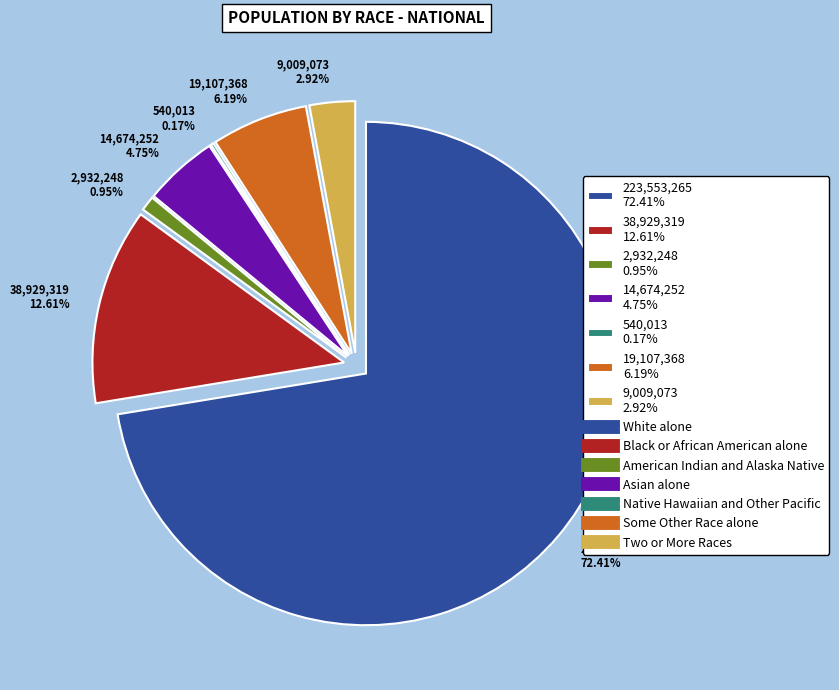

Between Two or More Races and Native Hawaiian and Other Pacific, which is larger?

Two or More Races